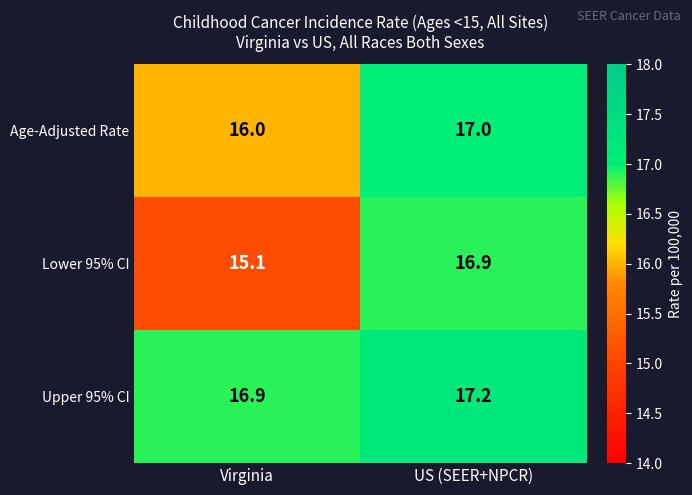

At US (SEER+NPCR), list the series in order from smallest to largest.

Lower 95% CI, Age-Adjusted Rate, Upper 95% CI